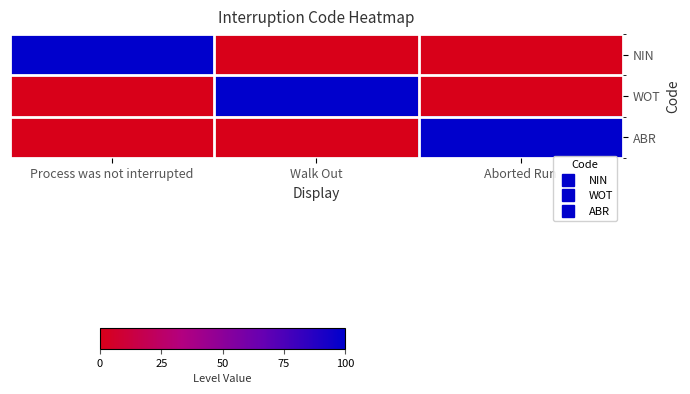

Which has a higher value, Process was not interrupted or Walk Out?

Process was not interrupted